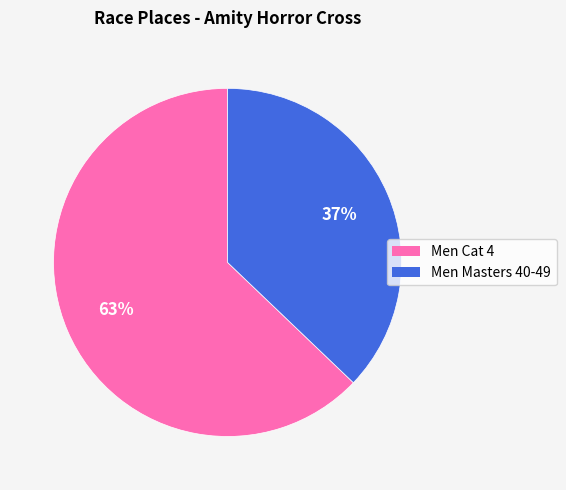

Rank the categories by value from highest to lowest.

Men Cat 4, Men Masters 40-49